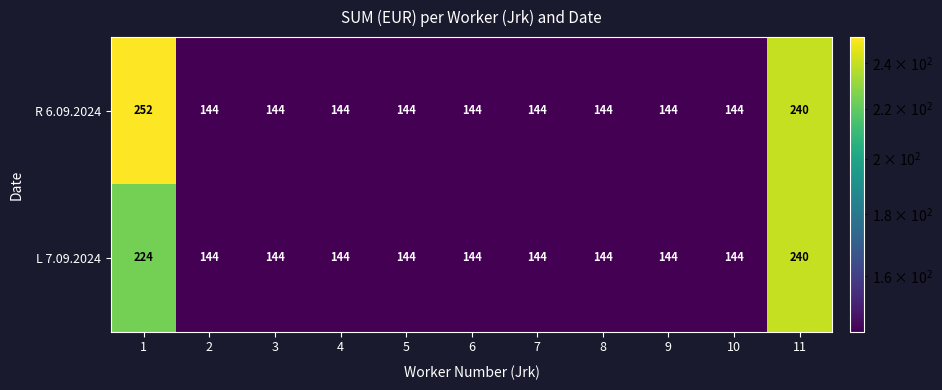

What is the difference between the maximum and minimum values in the L 7.09.2024 series?

96